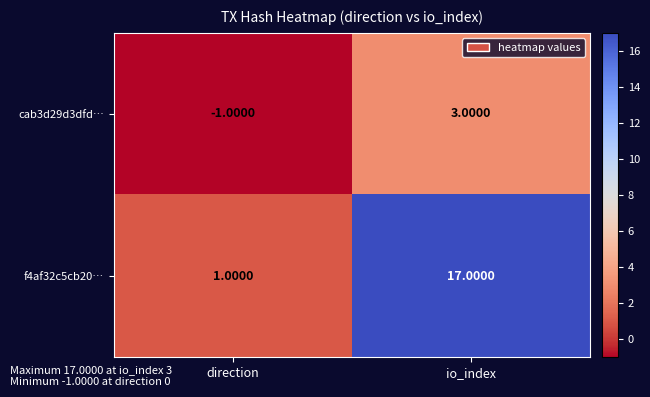

Rank the series by their average value, from highest to lowest.

f4af32c5cb20…, cab3d29d3dfd…